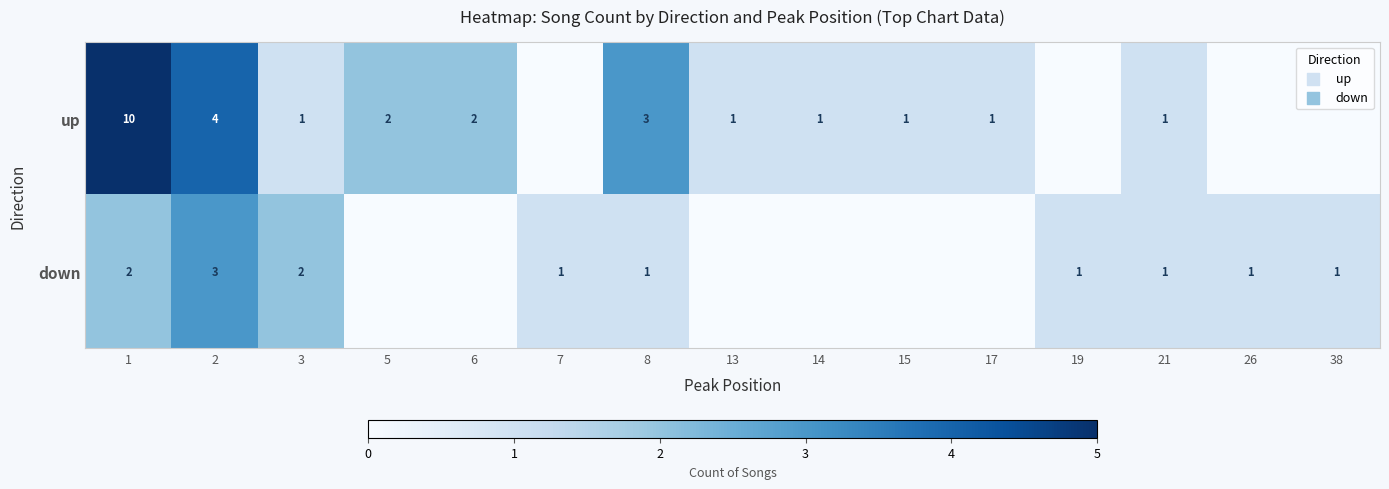

The value of up at 1 is 6. True or false?

False